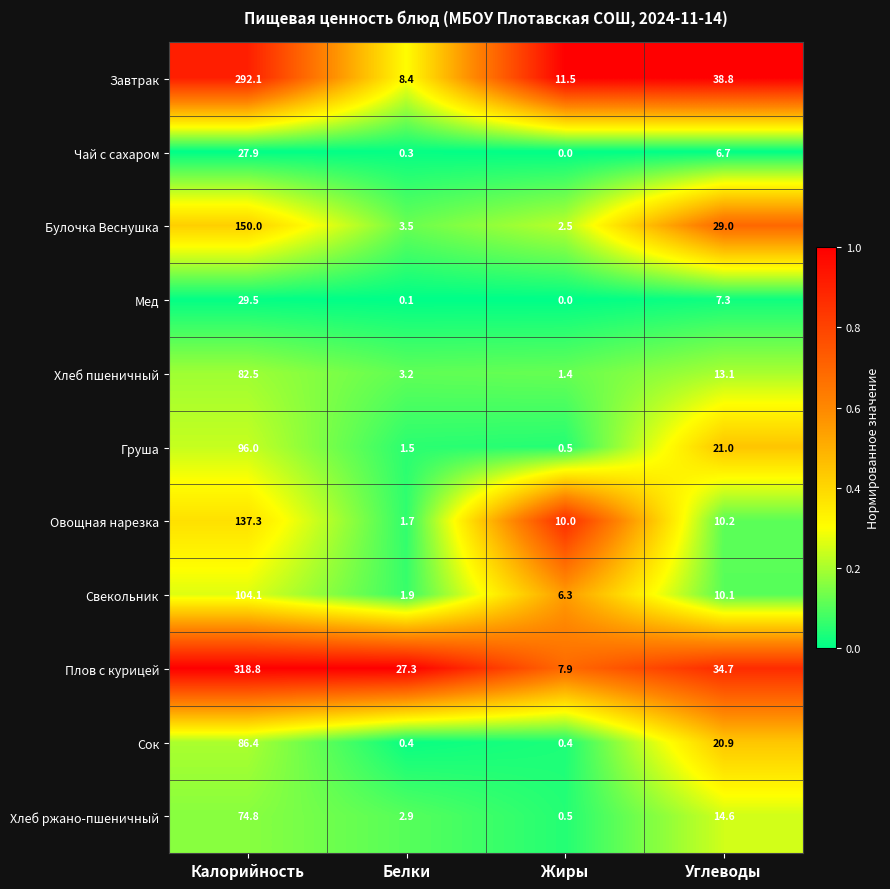

Is it true that Хлеб ржано-пшеничный equals 6.5 at Углеводы?

False